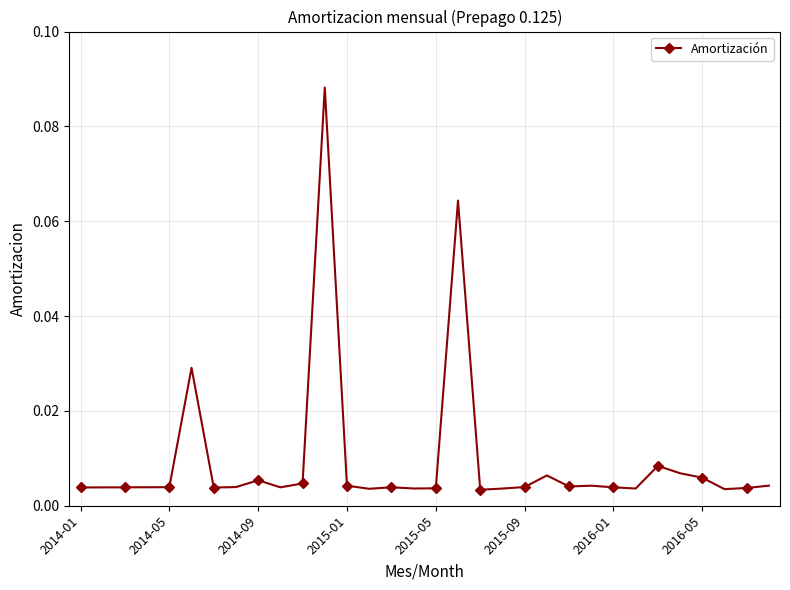

True or false: there are more than 1 points higher than both neighbors.

True